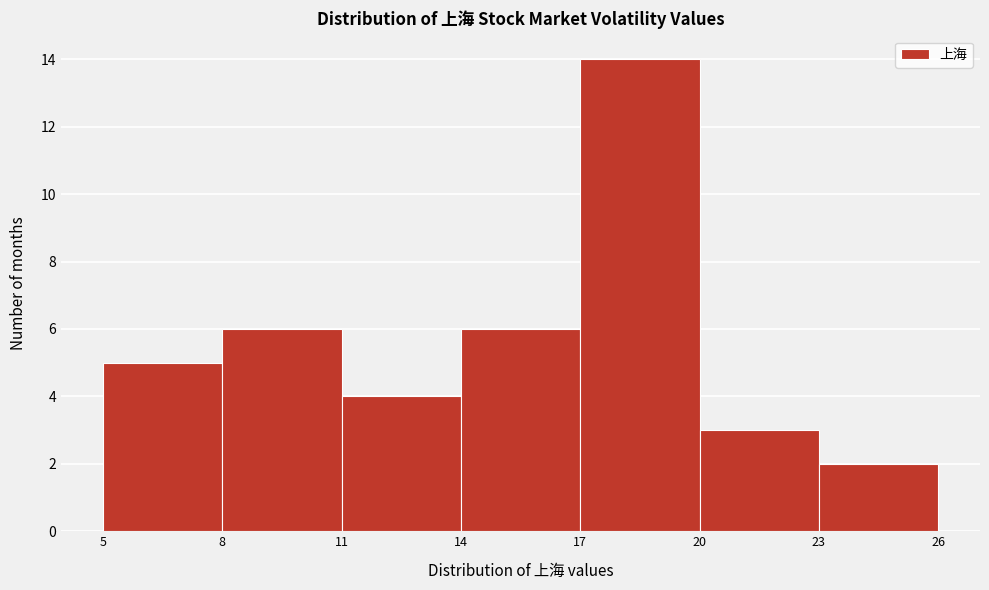

Which range on the x-axis has the tallest bar?

17 to 20